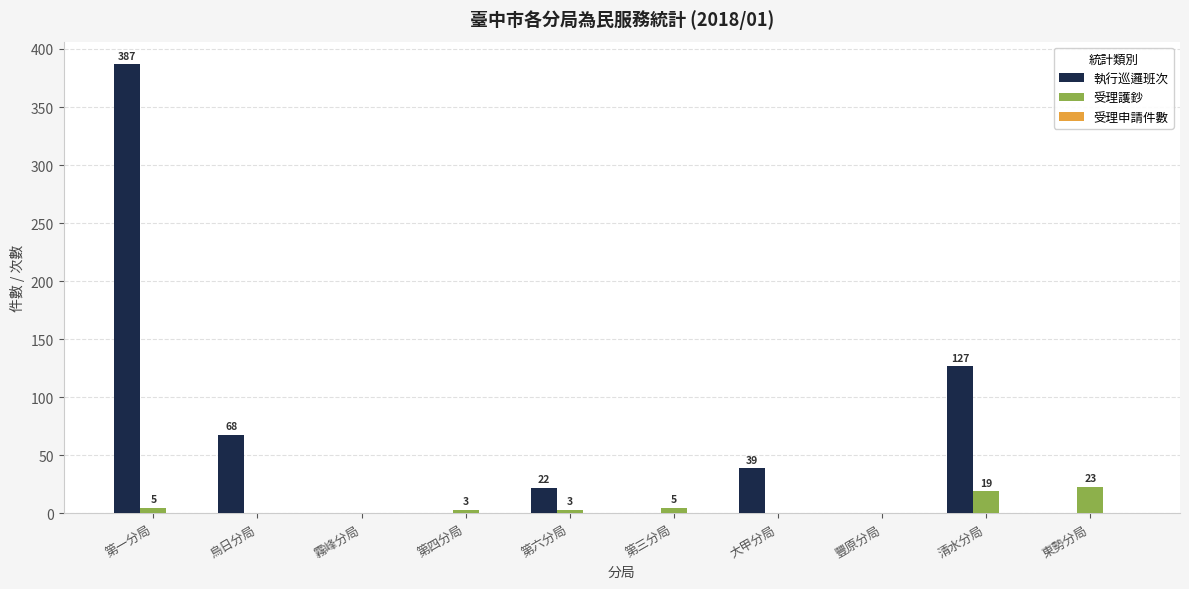

At which label does 執行巡邏班次 first exceed 22?

第一分局